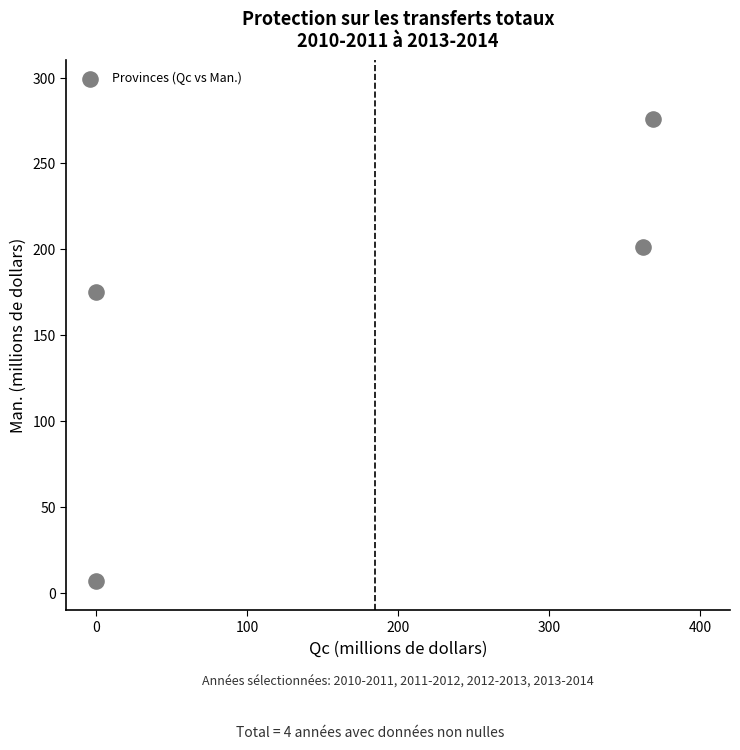

What is the range of Y values (max minus min)?

268.9